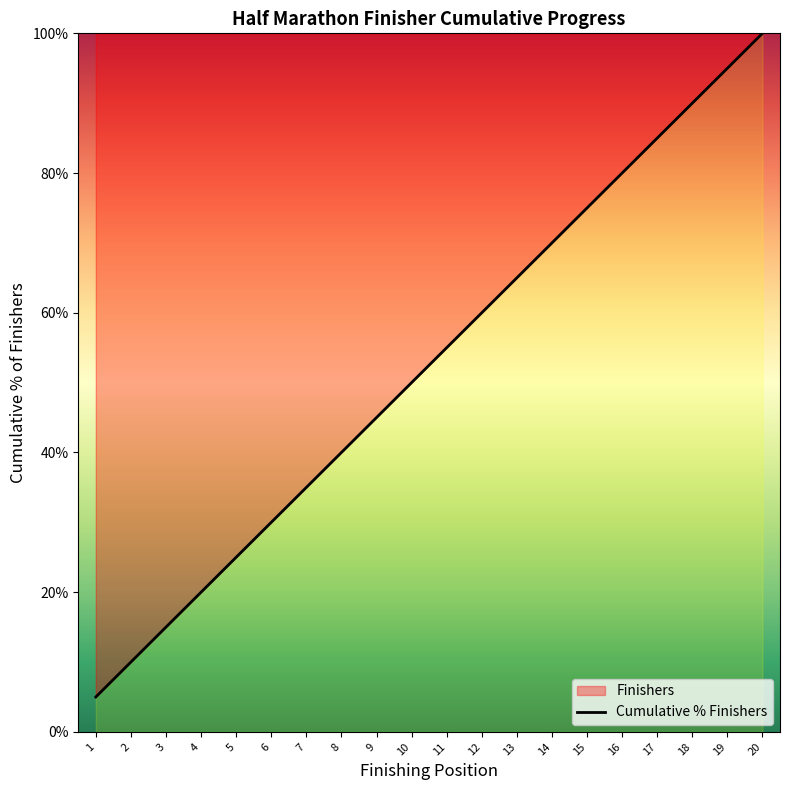

What is the ratio of the value at 18 to the value at 20?

0.9